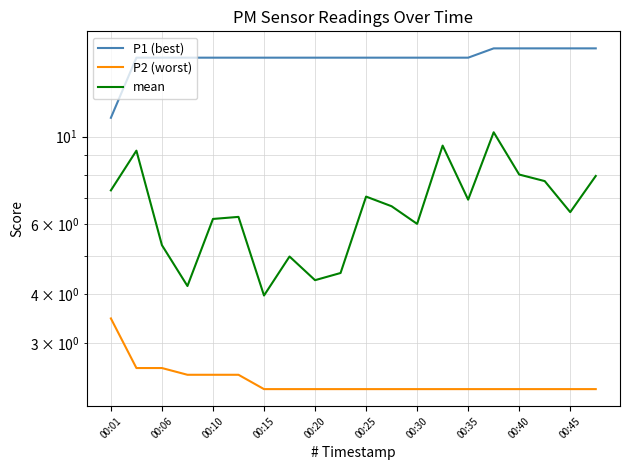

True or false: P2 (worst) has a value of 1.1 at 15.

False